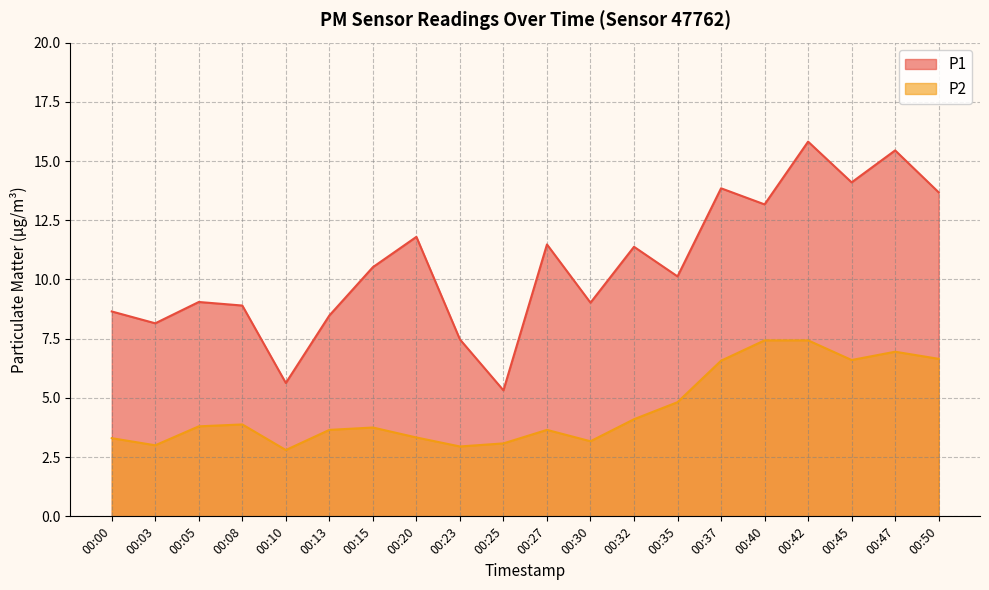

Where is the first local maximum for P2?

00:08